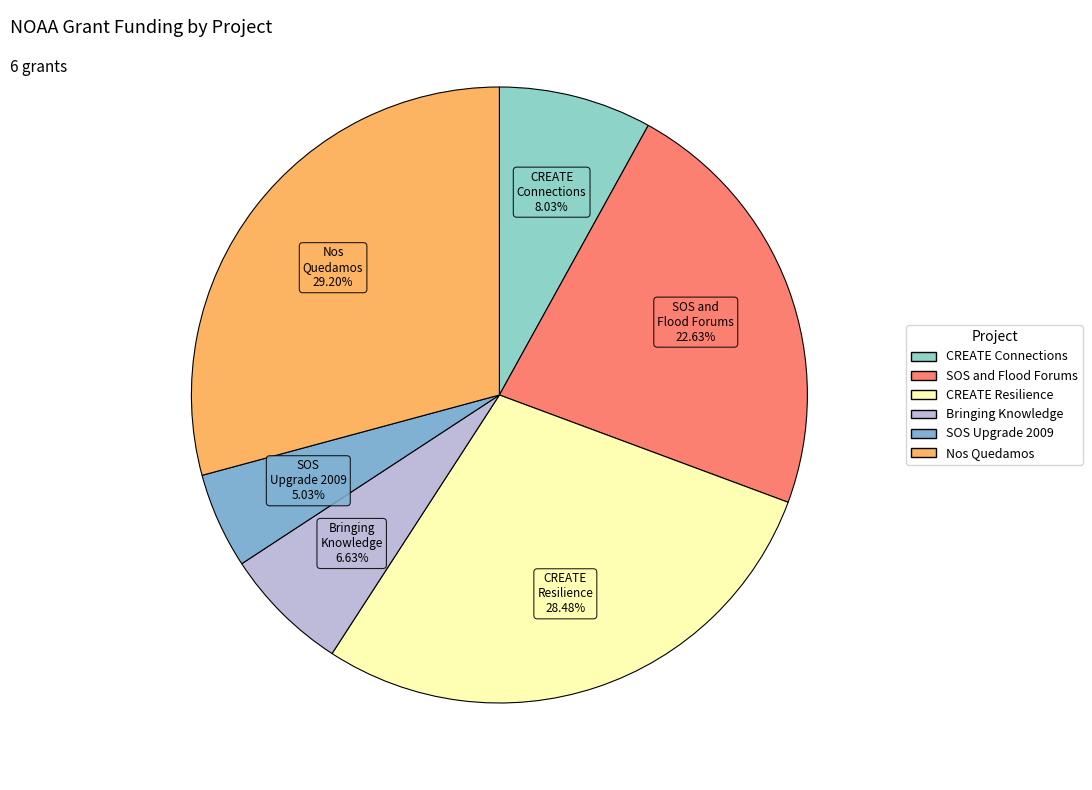

Count the number of slices in the pie.

6